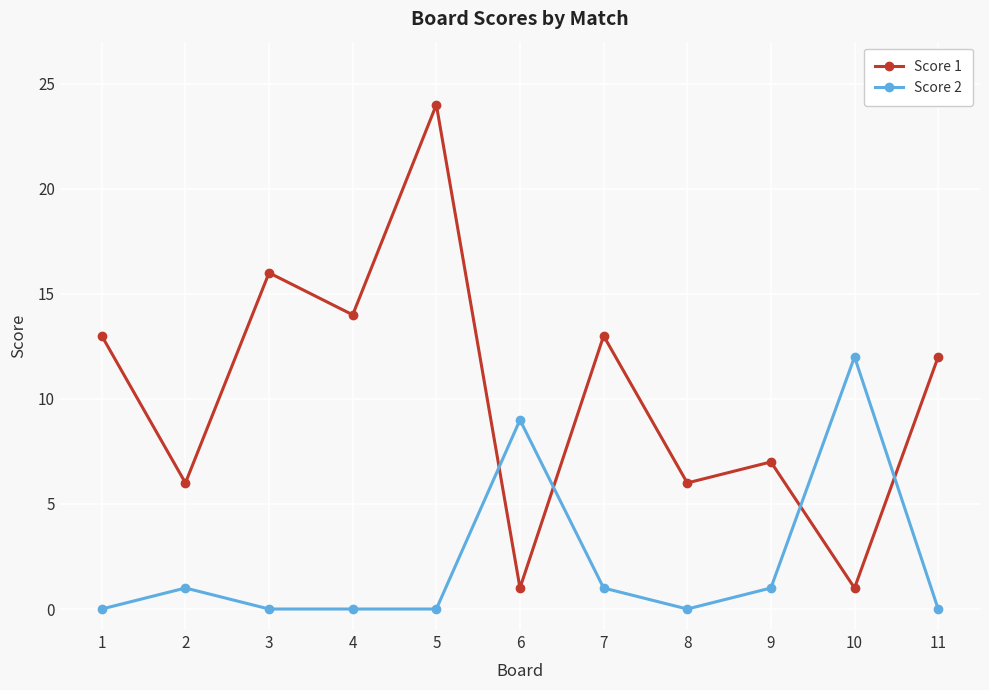

True or false: Score 2 has more than 2 points higher than both neighbors.

True